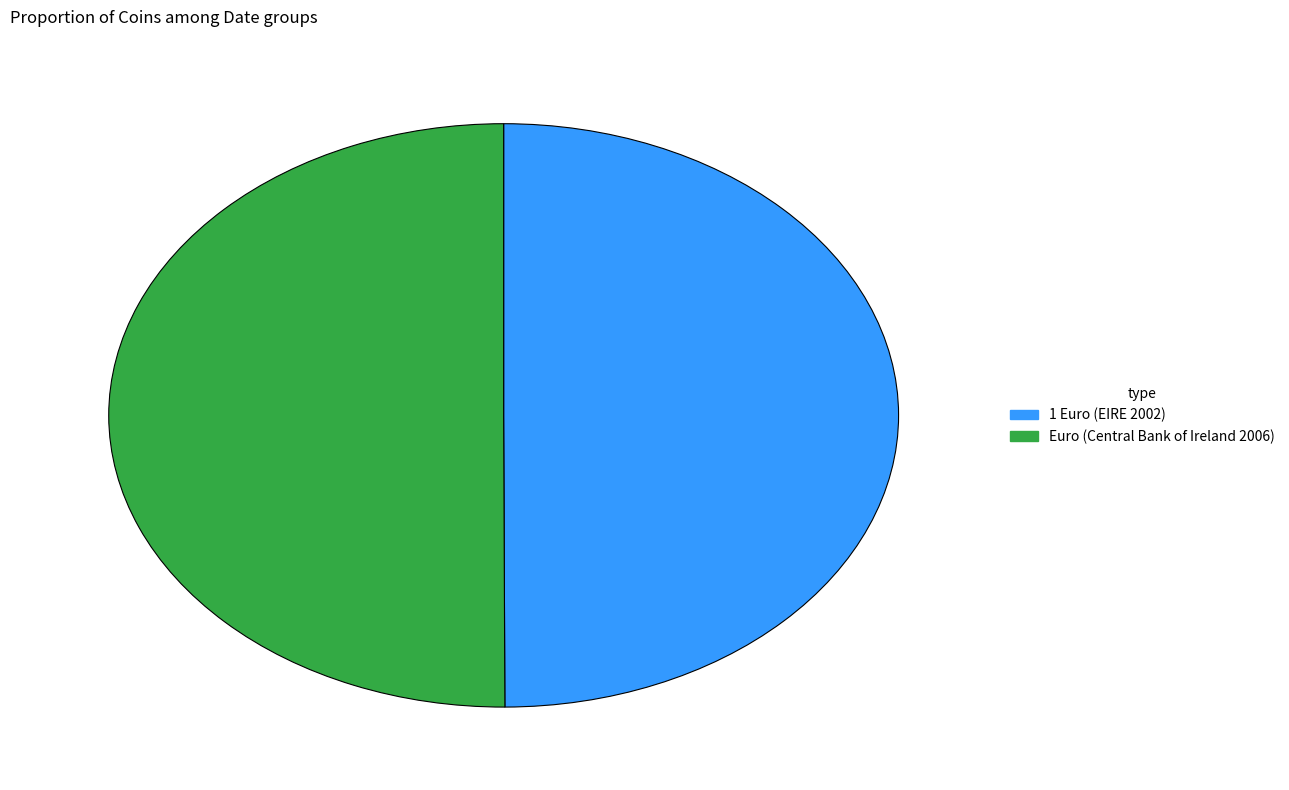

What is the ratio of the value at 1 Euro (EIRE 2002) to the value at Euro (Central Bank of Ireland 2006)?

1.0